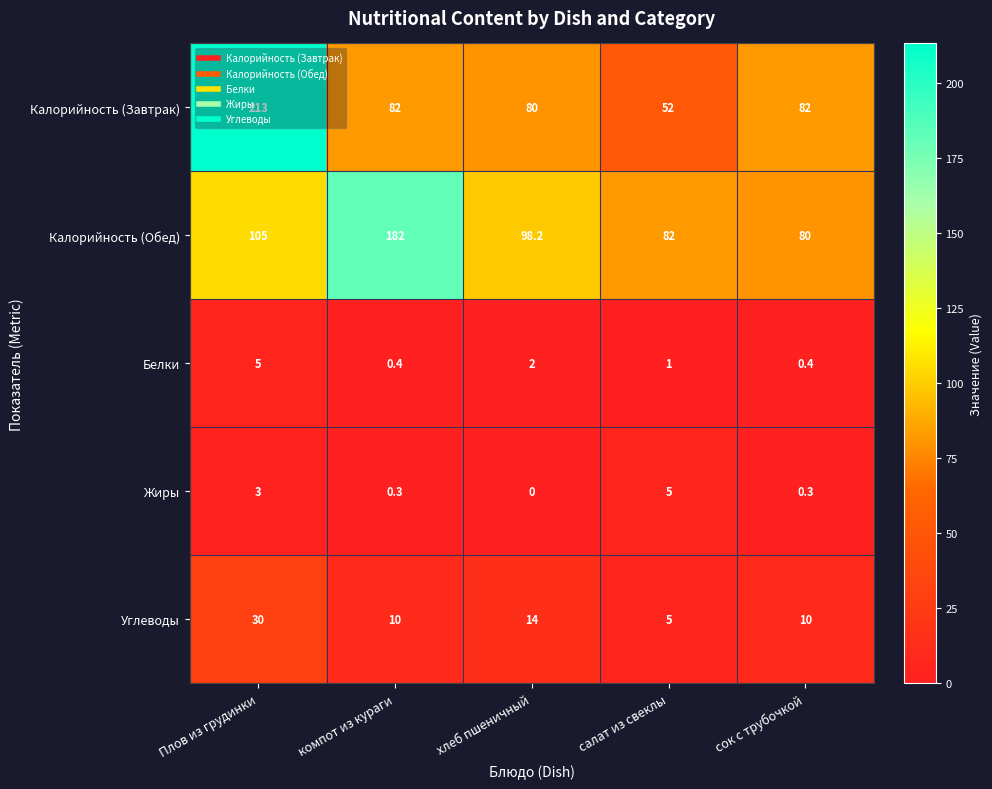

What is the difference between the maximum and minimum values in the Калорийность (Обед) series?

102.0